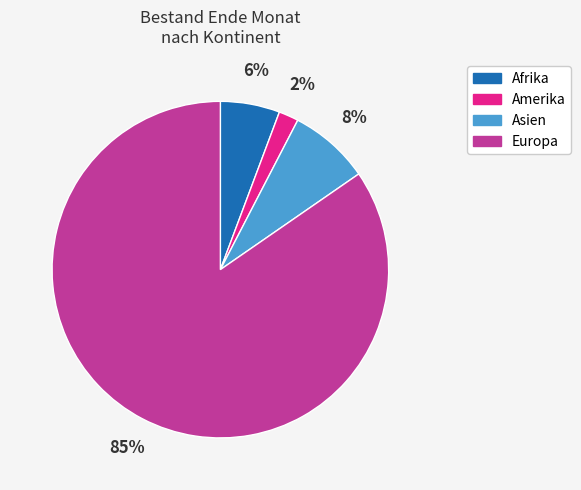

Is the sum of Asien and Amerika greater than half?

No